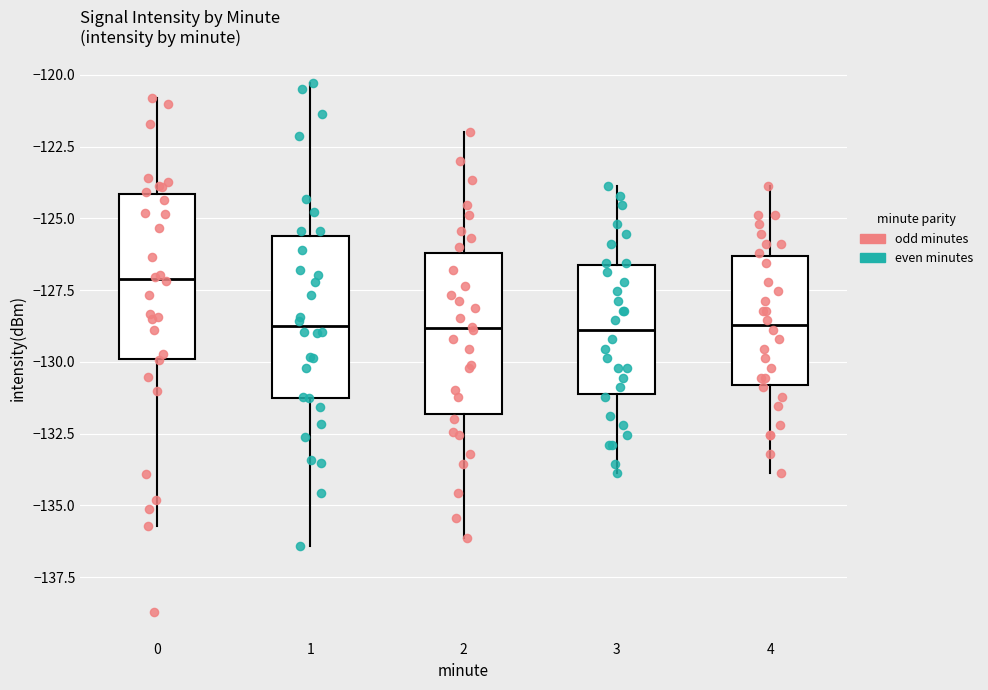

Reading left to right, transcribe this box plot: for each box, give where its median line is, the range the box spans, and where its two whiskers end, as read against the y-axis. The values are not printed on the chart, so give them approximately, as read against the axis.

0: median -127.0, box -130.0 to -124.0, whiskers -135.5 to -121.0
1: median -129.0, box -131.5 to -125.5, whiskers -136.5 to -120.5
2: median -129.0, box -132.0 to -126.0, whiskers -136.0 to -122.0
3: median -129.0, box -131.0 to -126.5, whiskers -134.0 to -124.0
4: median -128.5, box -131.0 to -126.5, whiskers -134.0 to -124.0